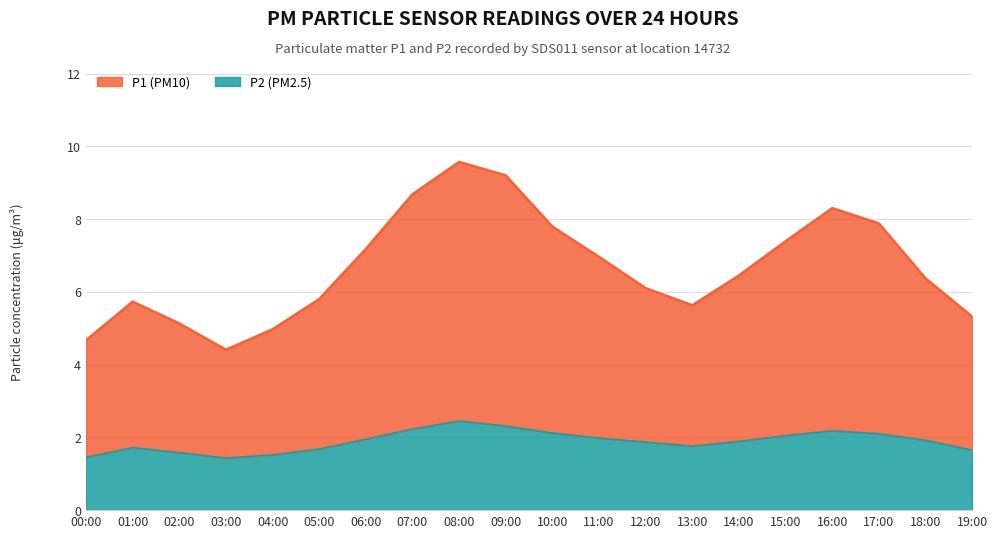

Which category has the lowest value across all series?

03:00